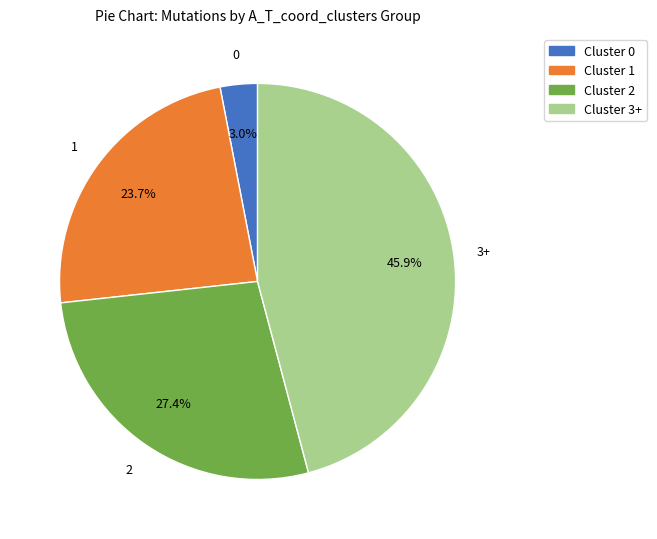

Is there any slice that represents more than half of the pie?

No